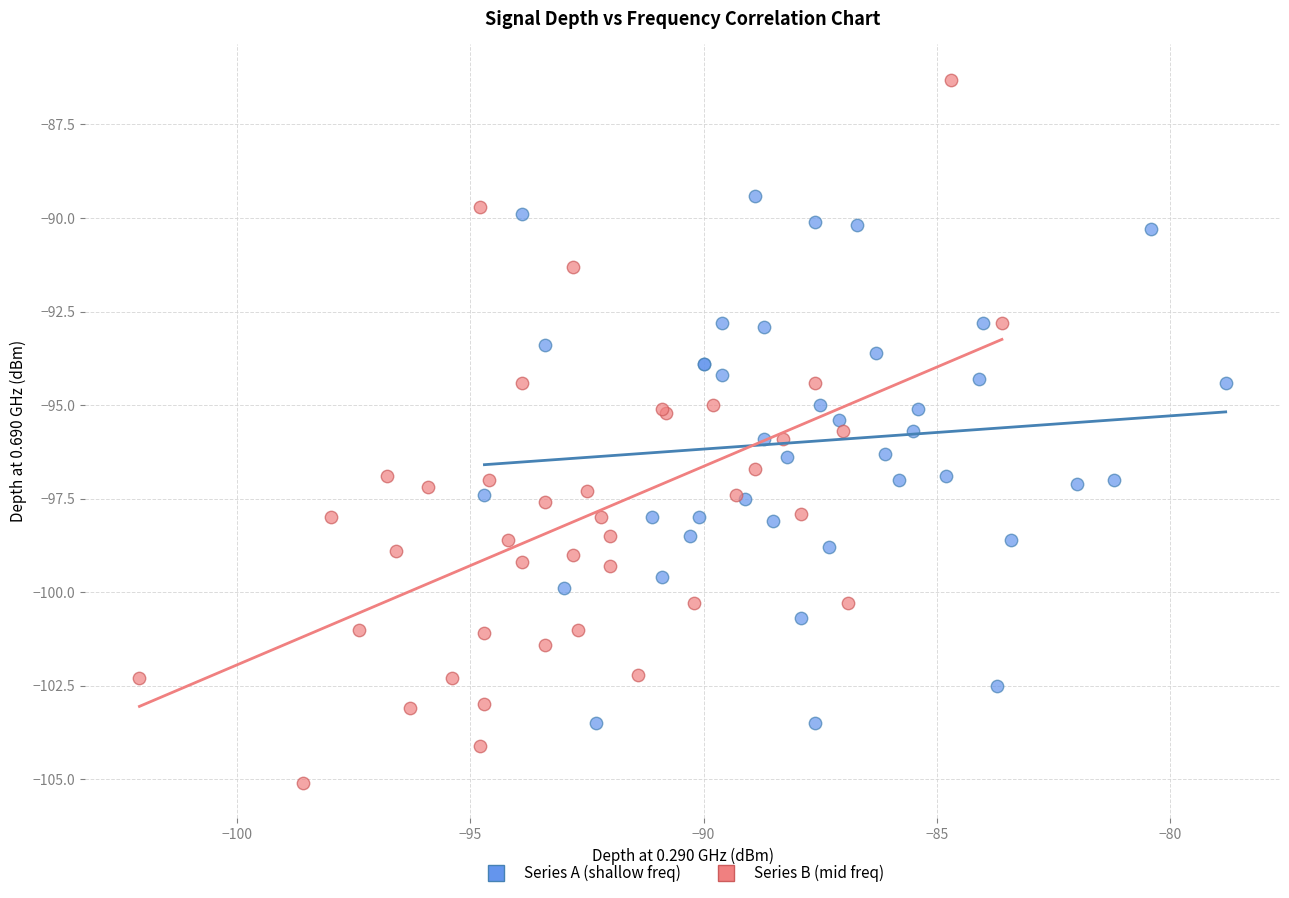

Which series has the widest spread of Y values?

Series B (mid freq)